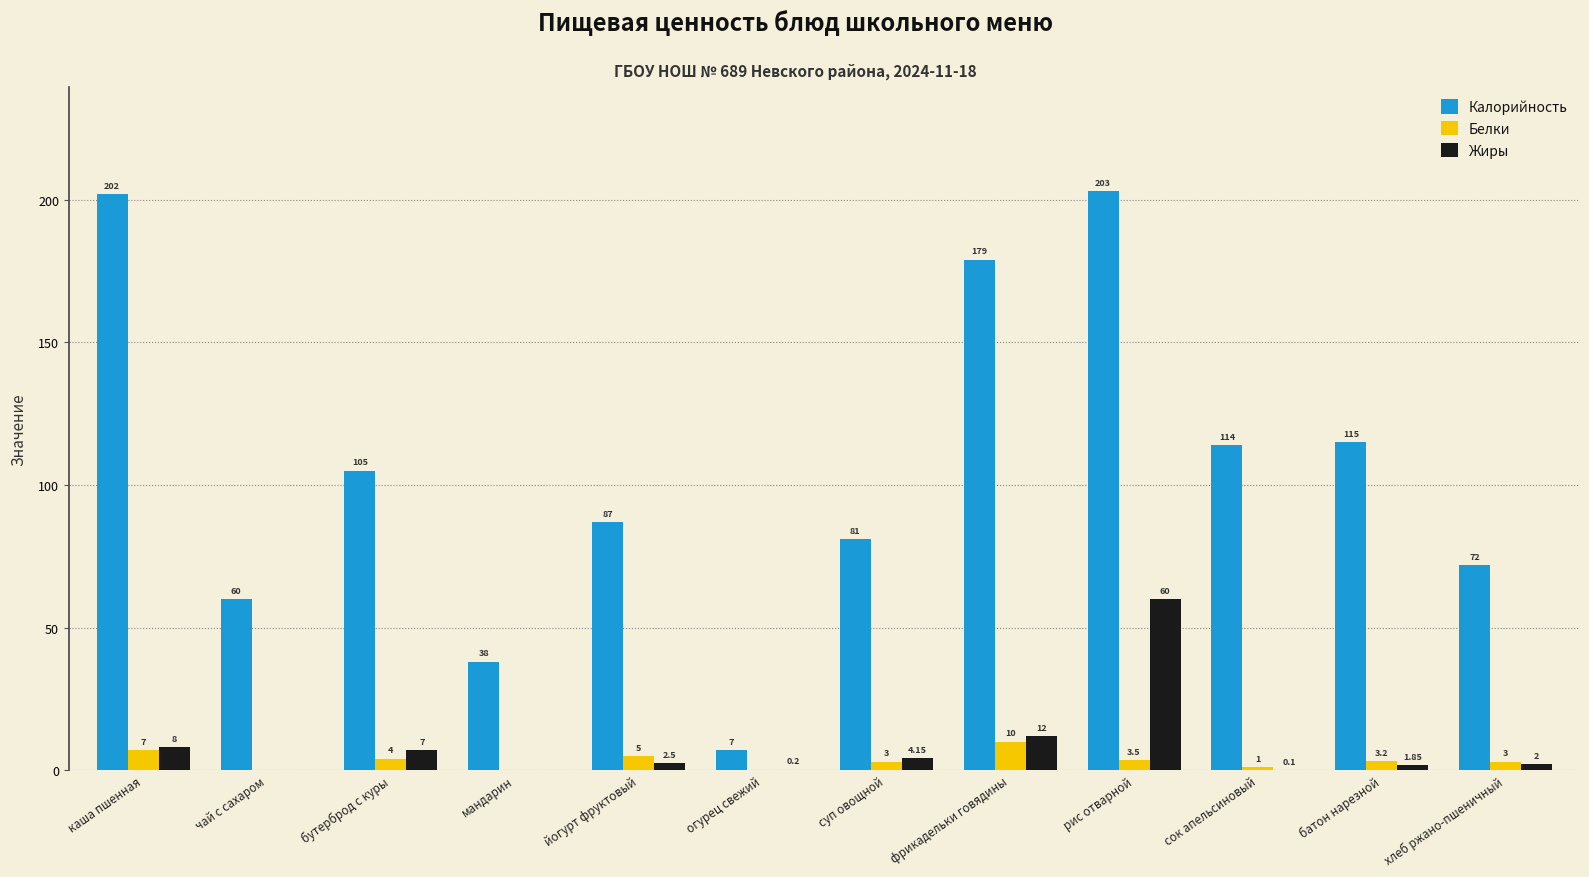

Between бутерброд с куры and огурец свежий, which series saw the biggest shift?

Калорийность